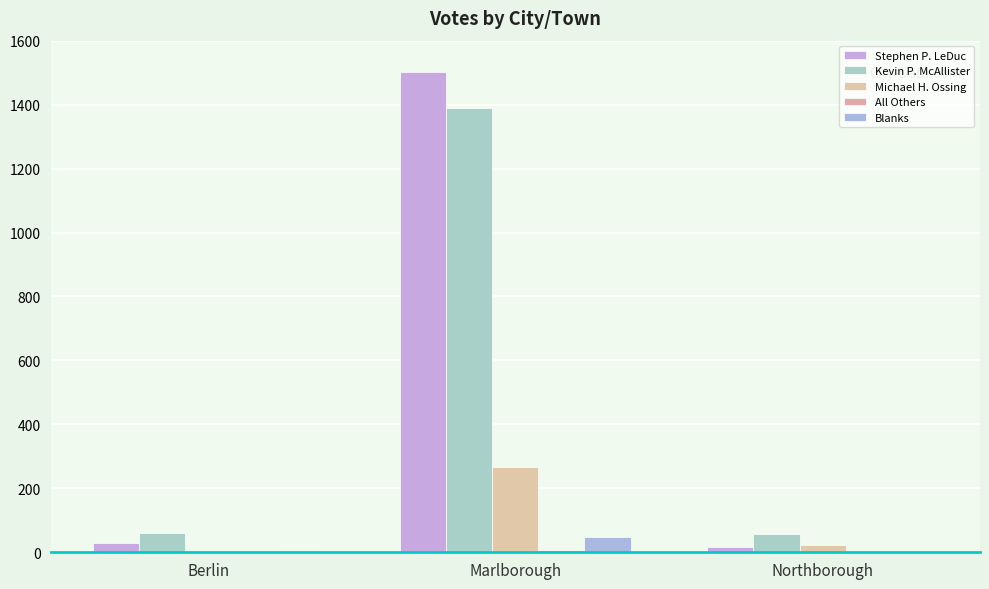

Reading left to right, transcribe all the data shown in this chart.

Stephen P. LeDuc: Berlin=28	Marlborough=1501	Northborough=15
Kevin P. McAllister: Berlin=61	Marlborough=1390	Northborough=56
Michael H. Ossing: Berlin=2	Marlborough=267	Northborough=23
All Others: Berlin=0	Marlborough=6	Northborough=0
Blanks: Berlin=4	Marlborough=49	Northborough=0